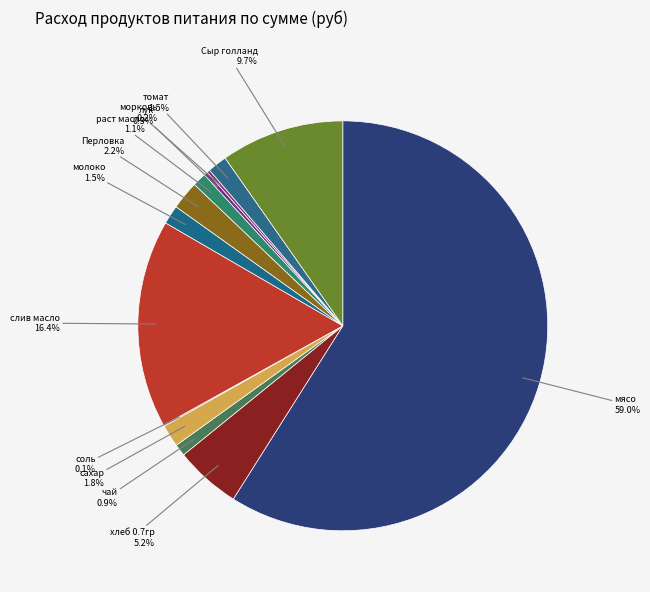

Do раст масло and томат together represent more than half of the pie?

No